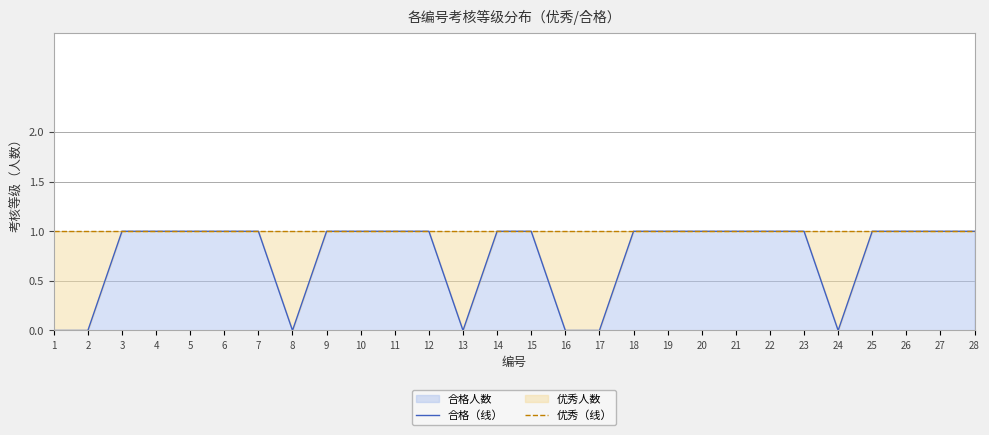

List the labels in order of 优秀（线） value, smallest first.

1, 2, 3, 4, 5, 6, 7, 8, 9, 10, 11, 12, 13, 14, 15, 16, 17, 18, 19, 20, 21, 22, 23, 24, 25, 26, 27, 28